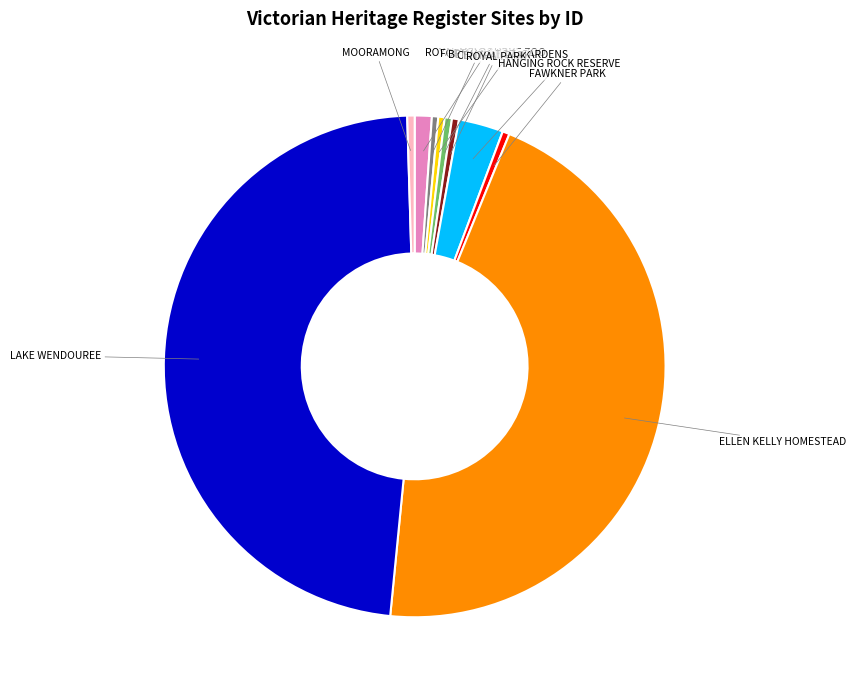

How many segments does this pie chart have?

10